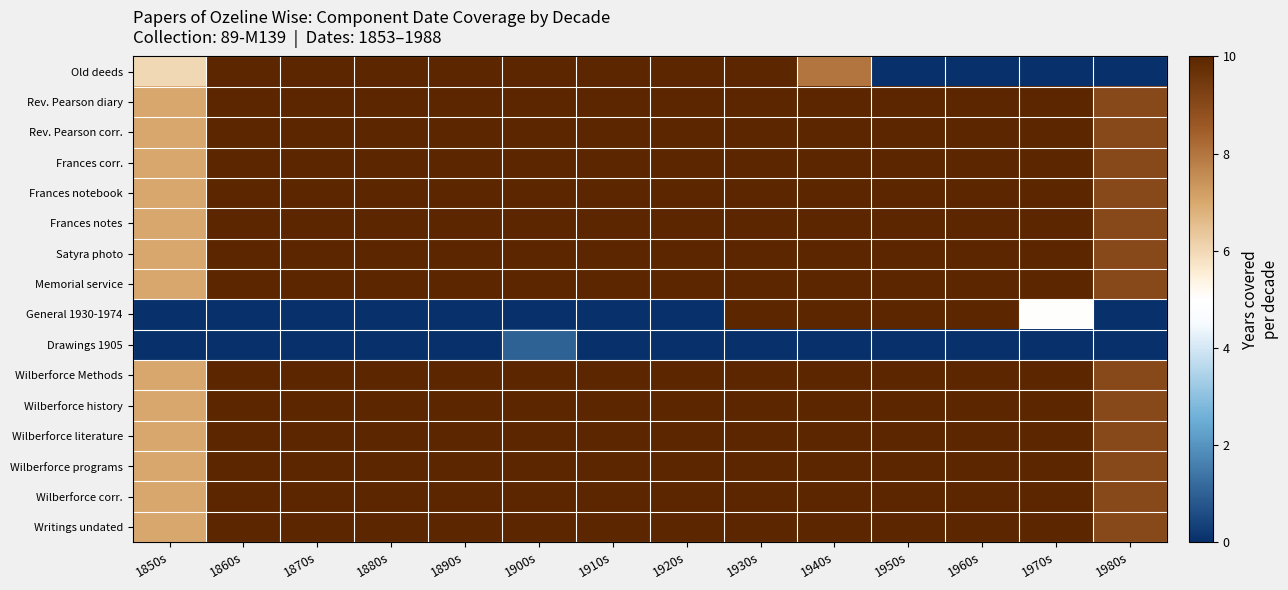

Reading left to right, transcribe all the data shown in this chart.

Old deeds: 1850s=6	1860s=10	1870s=10	1880s=10	1890s=10	1900s=10	1910s=10	1920s=10	1930s=10	1940s=8	1950s=0	1960s=0	1970s=0	1980s=0
Rev. Pearson diary: 1850s=7	1860s=10	1870s=10	1880s=10	1890s=10	1900s=10	1910s=10	1920s=10	1930s=10	1940s=10	1950s=10	1960s=10	1970s=10	1980s=9
Rev. Pearson corr.: 1850s=7	1860s=10	1870s=10	1880s=10	1890s=10	1900s=10	1910s=10	1920s=10	1930s=10	1940s=10	1950s=10	1960s=10	1970s=10	1980s=9
Frances corr.: 1850s=7	1860s=10	1870s=10	1880s=10	1890s=10	1900s=10	1910s=10	1920s=10	1930s=10	1940s=10	1950s=10	1960s=10	1970s=10	1980s=9
Frances notebook: 1850s=7	1860s=10	1870s=10	1880s=10	1890s=10	1900s=10	1910s=10	1920s=10	1930s=10	1940s=10	1950s=10	1960s=10	1970s=10	1980s=9
Frances notes: 1850s=7	1860s=10	1870s=10	1880s=10	1890s=10	1900s=10	1910s=10	1920s=10	1930s=10	1940s=10	1950s=10	1960s=10	1970s=10	1980s=9
Satyra photo: 1850s=7	1860s=10	1870s=10	1880s=10	1890s=10	1900s=10	1910s=10	1920s=10	1930s=10	1940s=10	1950s=10	1960s=10	1970s=10	1980s=9
Memorial service: 1850s=7	1860s=10	1870s=10	1880s=10	1890s=10	1900s=10	1910s=10	1920s=10	1930s=10	1940s=10	1950s=10	1960s=10	1970s=10	1980s=9
General 1930-1974: 1850s=0	1860s=0	1870s=0	1880s=0	1890s=0	1900s=0	1910s=0	1920s=0	1930s=10	1940s=10	1950s=10	1960s=10	1970s=5	1980s=0
Drawings 1905: 1850s=0	1860s=0	1870s=0	1880s=0	1890s=0	1900s=1	1910s=0	1920s=0	1930s=0	1940s=0	1950s=0	1960s=0	1970s=0	1980s=0
Wilberforce Methods: 1850s=7	1860s=10	1870s=10	1880s=10	1890s=10	1900s=10	1910s=10	1920s=10	1930s=10	1940s=10	1950s=10	1960s=10	1970s=10	1980s=9
Wilberforce history: 1850s=7	1860s=10	1870s=10	1880s=10	1890s=10	1900s=10	1910s=10	1920s=10	1930s=10	1940s=10	1950s=10	1960s=10	1970s=10	1980s=9
Wilberforce literature: 1850s=7	1860s=10	1870s=10	1880s=10	1890s=10	1900s=10	1910s=10	1920s=10	1930s=10	1940s=10	1950s=10	1960s=10	1970s=10	1980s=9
Wilberforce programs: 1850s=7	1860s=10	1870s=10	1880s=10	1890s=10	1900s=10	1910s=10	1920s=10	1930s=10	1940s=10	1950s=10	1960s=10	1970s=10	1980s=9
Wilberforce corr.: 1850s=7	1860s=10	1870s=10	1880s=10	1890s=10	1900s=10	1910s=10	1920s=10	1930s=10	1940s=10	1950s=10	1960s=10	1970s=10	1980s=9
Writings undated: 1850s=7	1860s=10	1870s=10	1880s=10	1890s=10	1900s=10	1910s=10	1920s=10	1930s=10	1940s=10	1950s=10	1960s=10	1970s=10	1980s=9